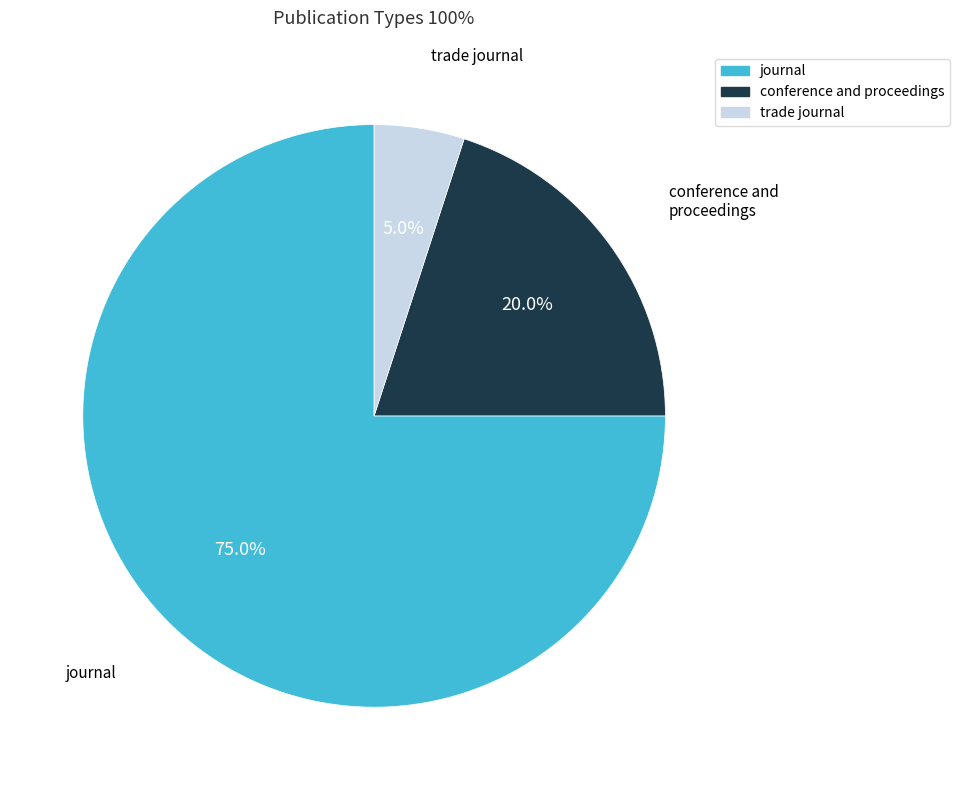

Count the number of slices in the pie.

3